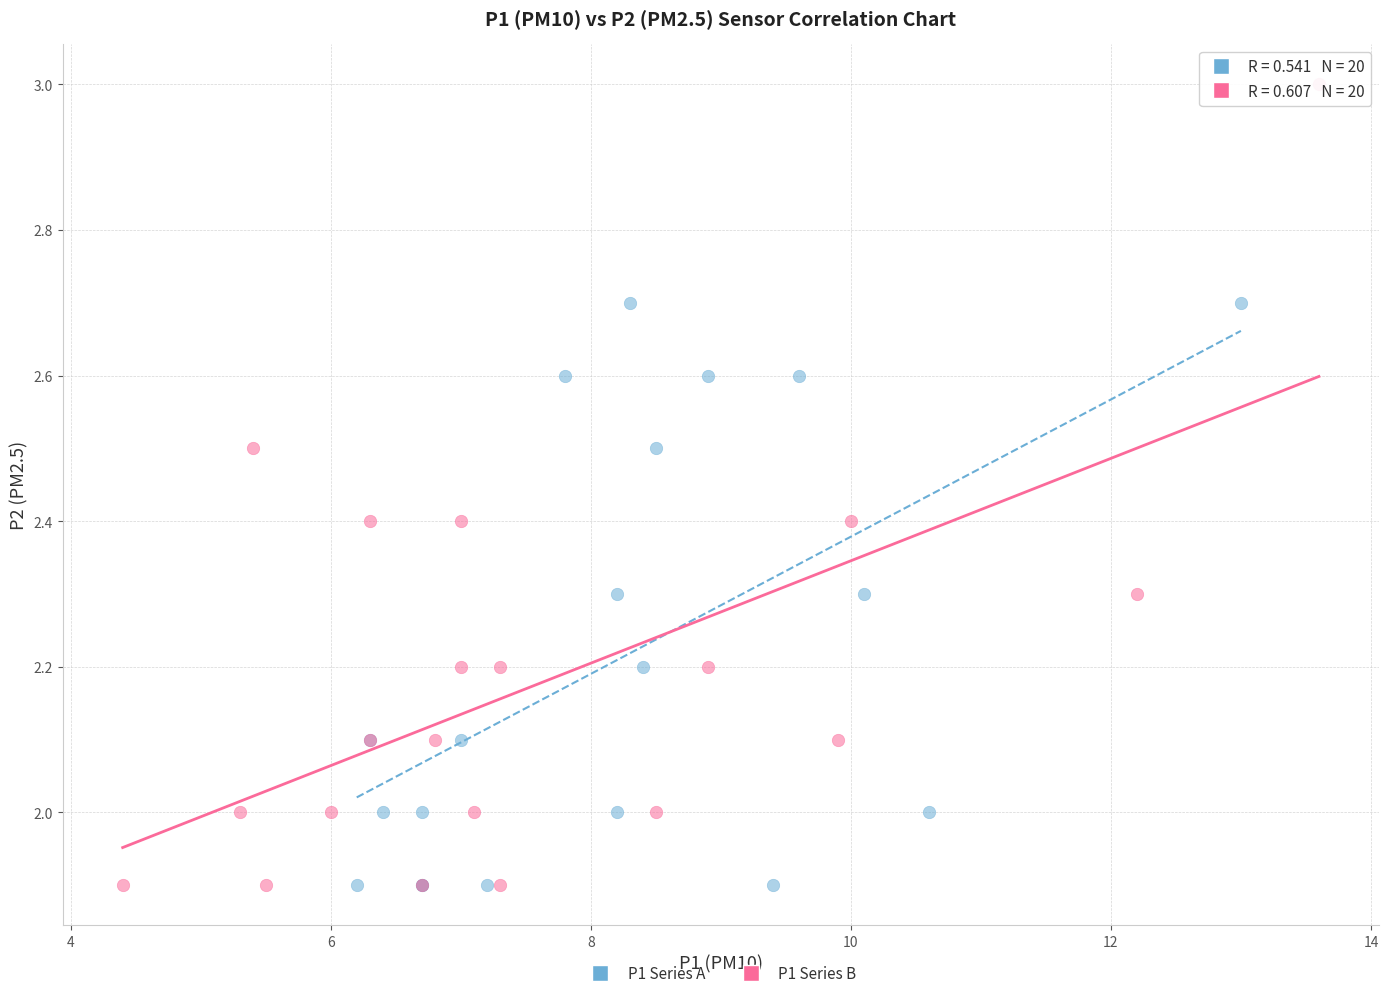

Which series has the widest spread of Y values?

P1 Series B